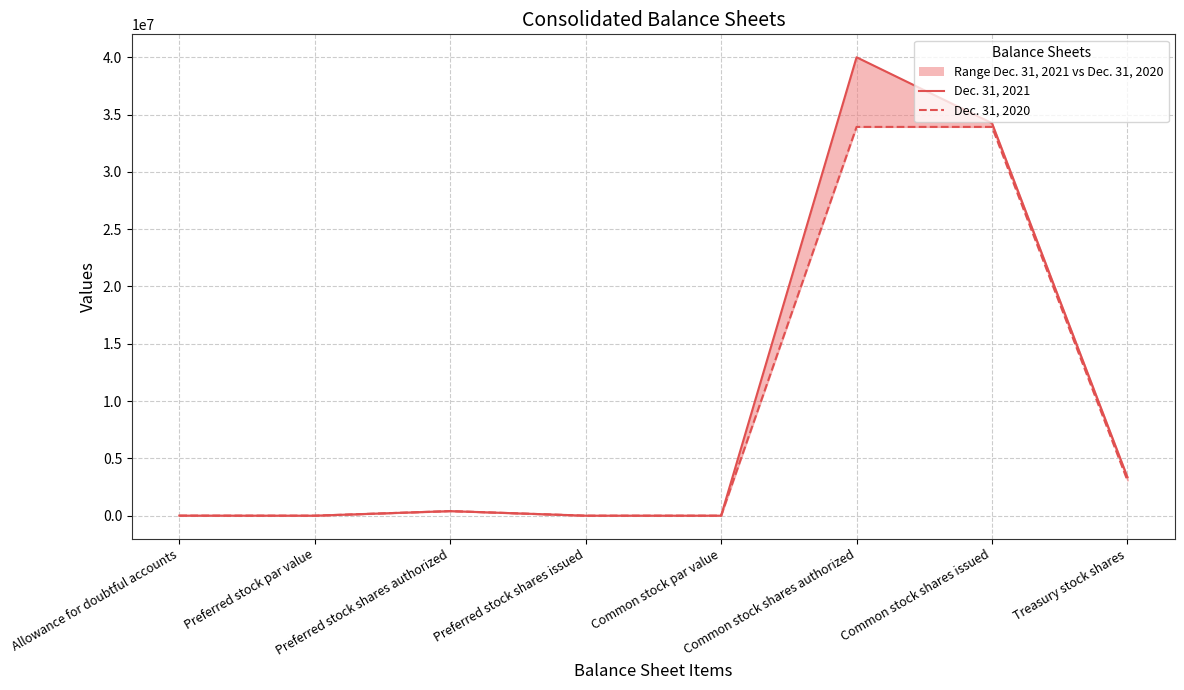

How many categories are shown in the chart?

8